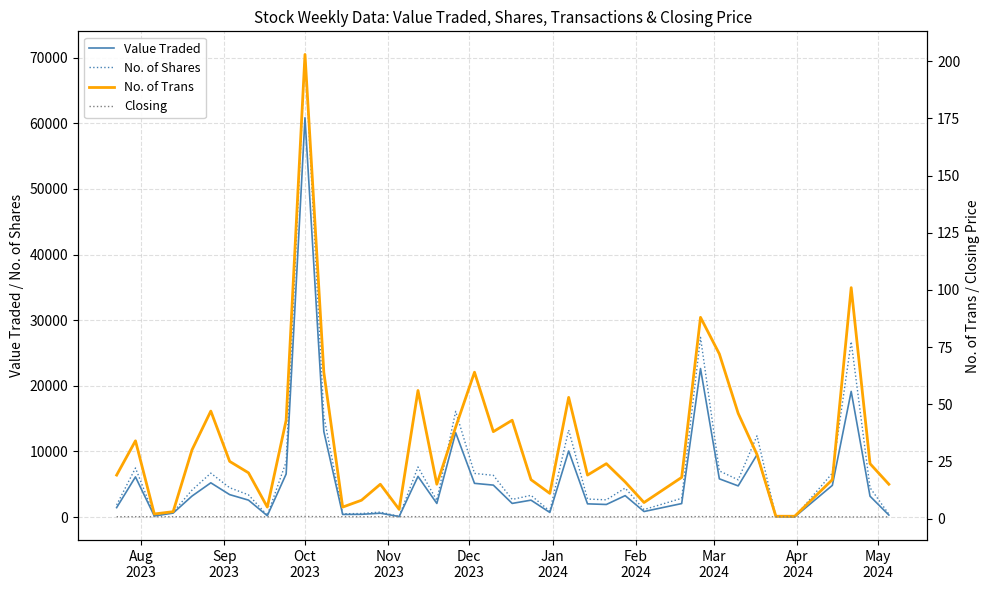

What is the maximum value for No. of Shares?

70499